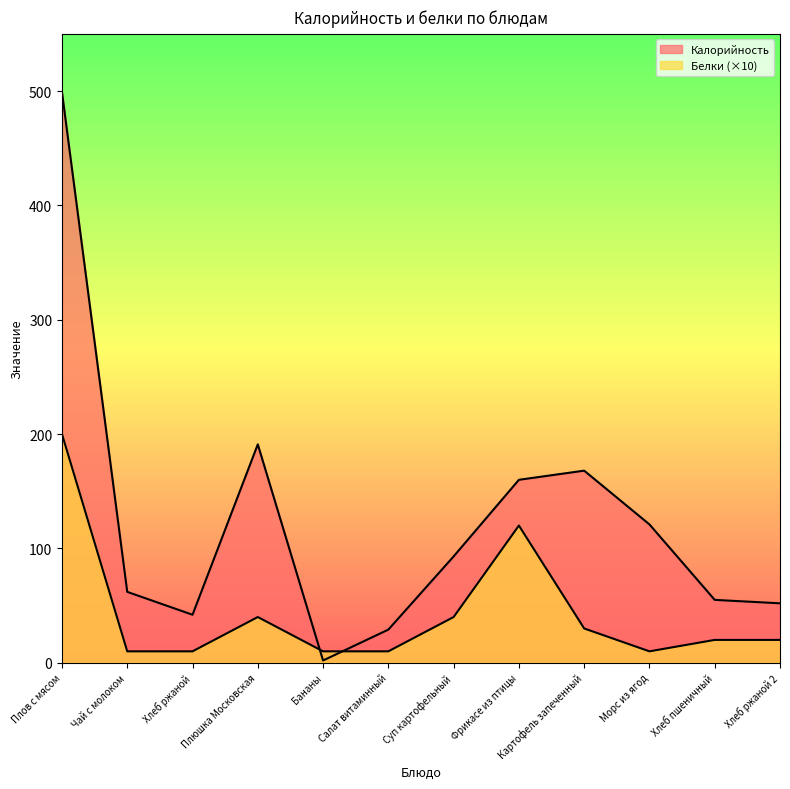

Is it true that Белки equals 18 at Морс из ягод?

False